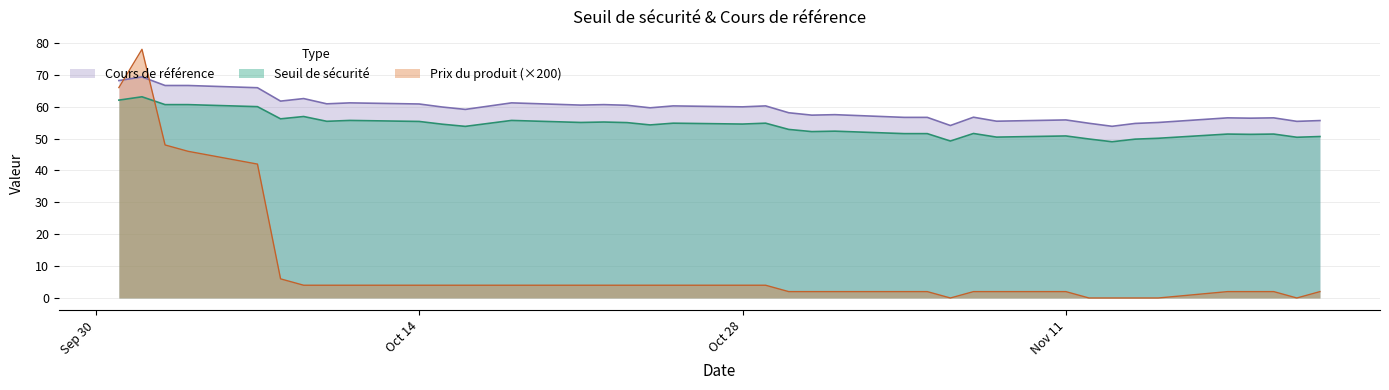

Read the Seuil de sécurité value at Oct 28.

54.6